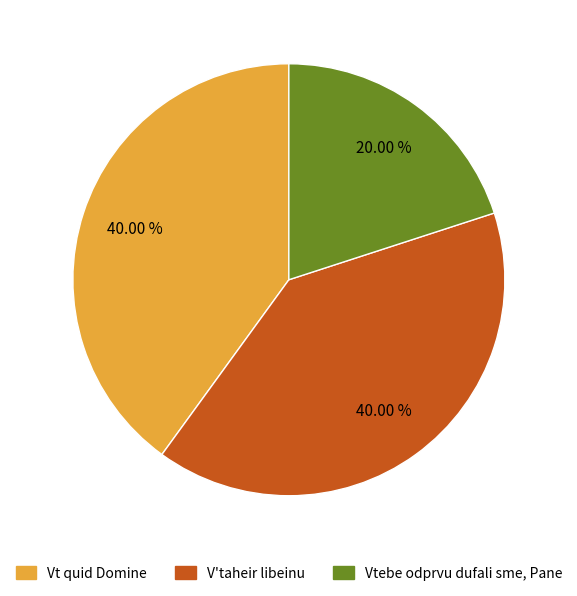

True or false: Vt quid Domine accounts for 51% of the total.

False